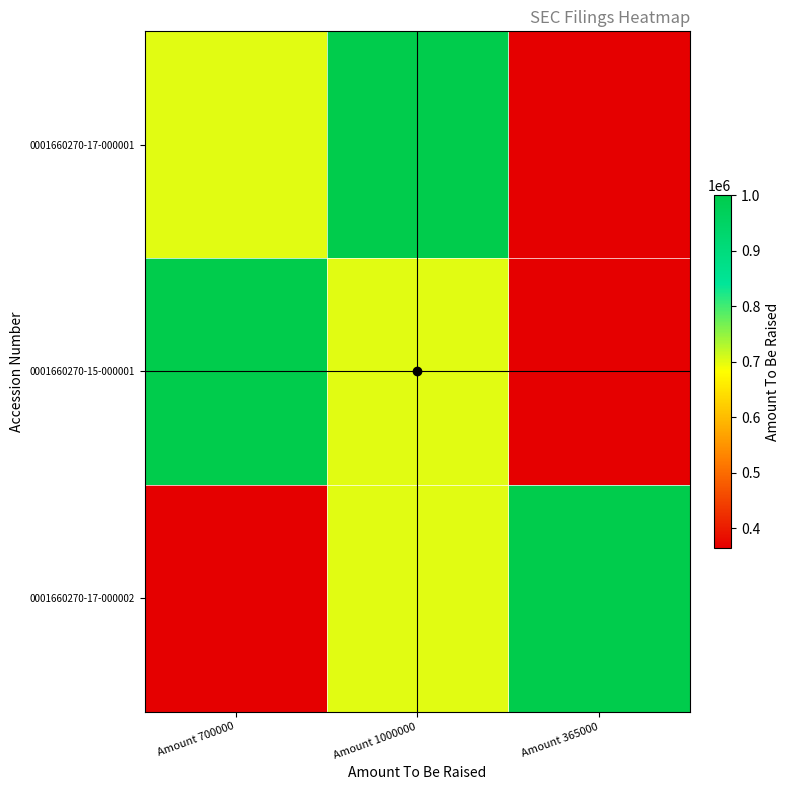

Count the number of data series in this chart.

3